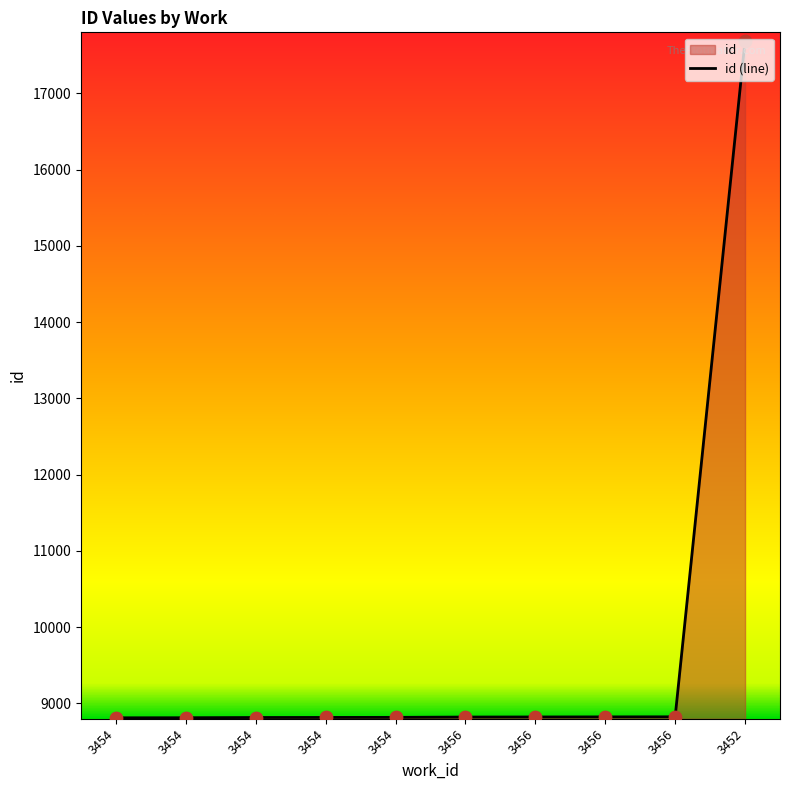

Which has a higher value, 3454 or 3456?

3456